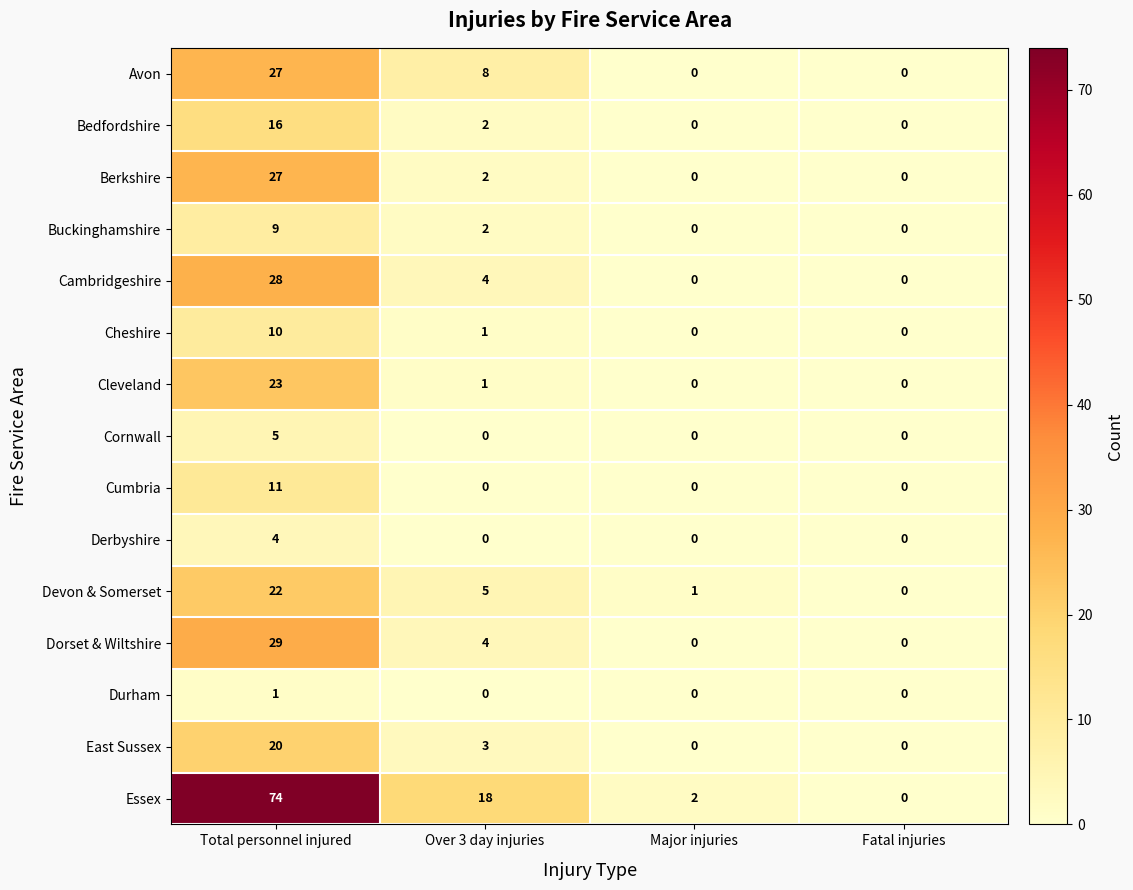

Count the number of data series in this chart.

15